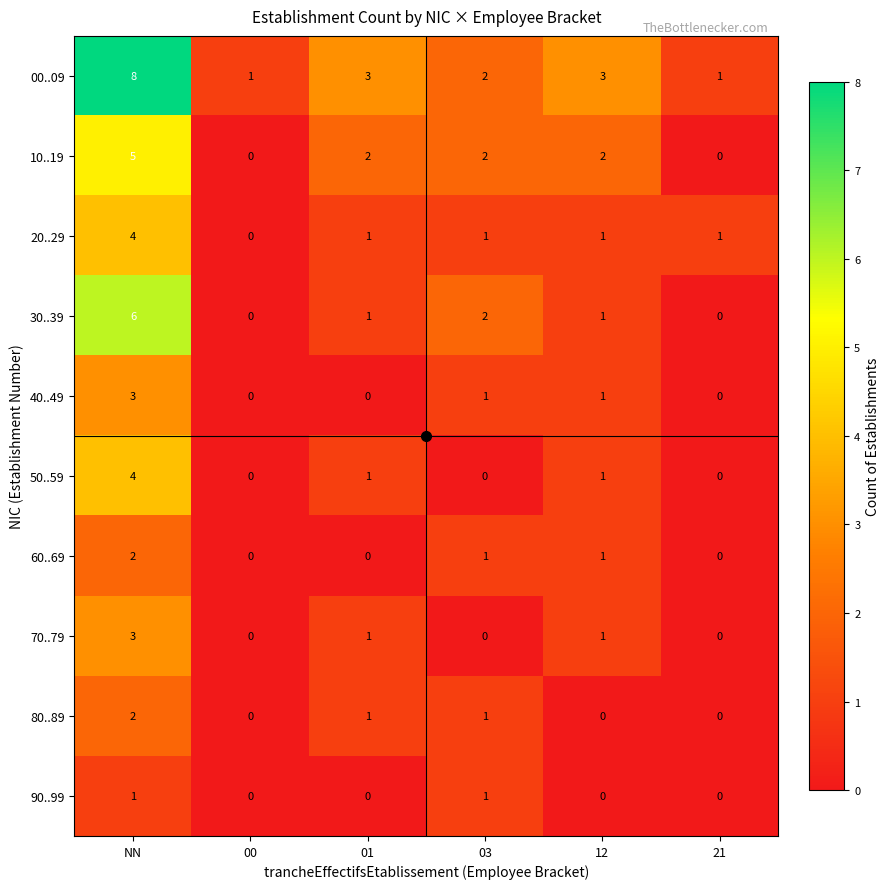

The value of 30..39 at 12 is 1. True or false?

True